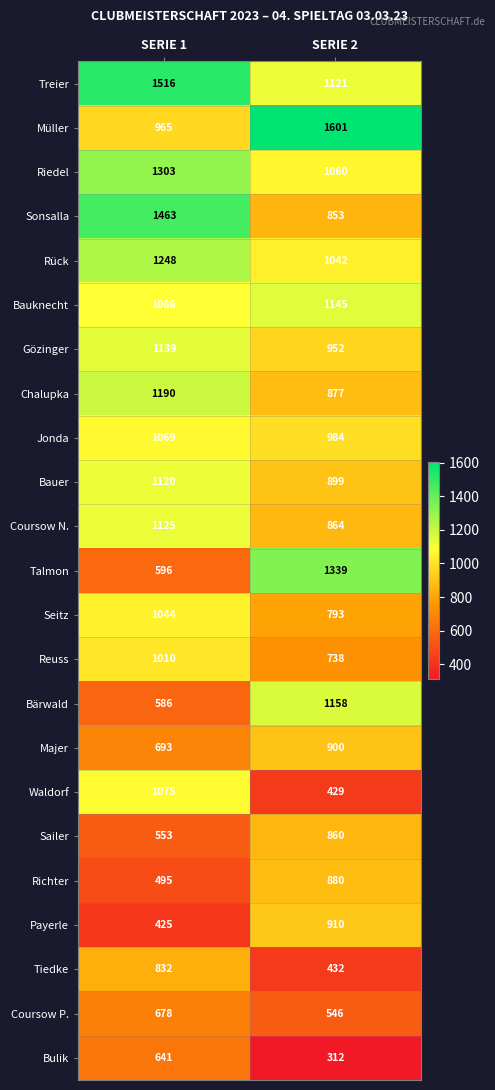

Which category has the lowest value in the Sonsalla series?

SERIE 2